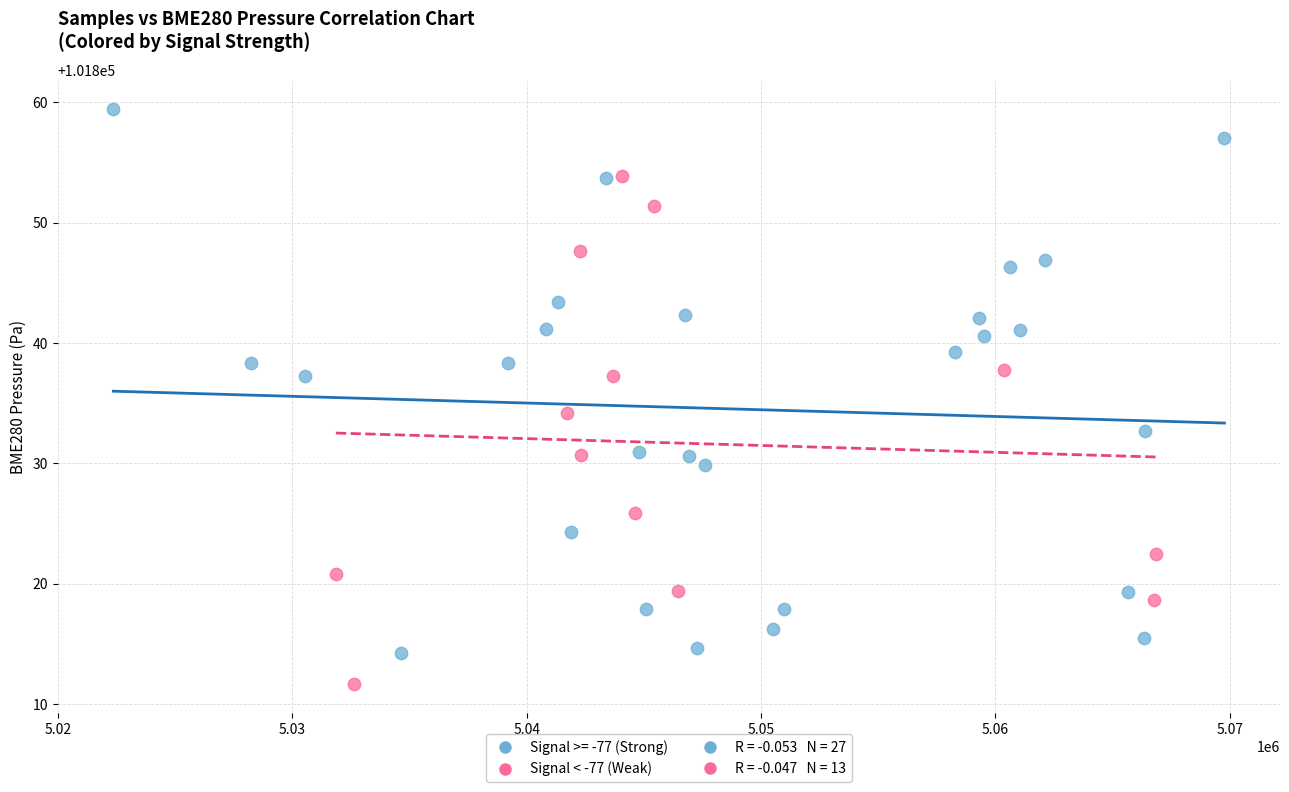

Which series has the largest Y range (max minus min)?

Signal >= -77 (Strong)